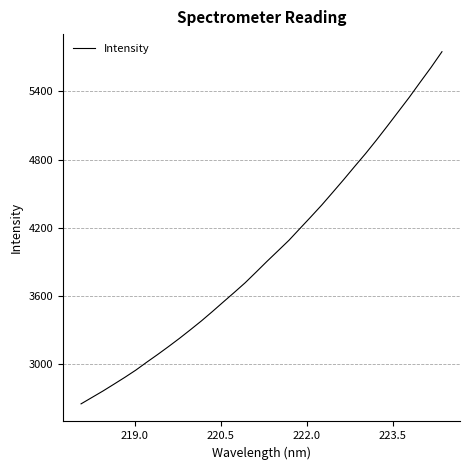

How many values are below 3906?

17